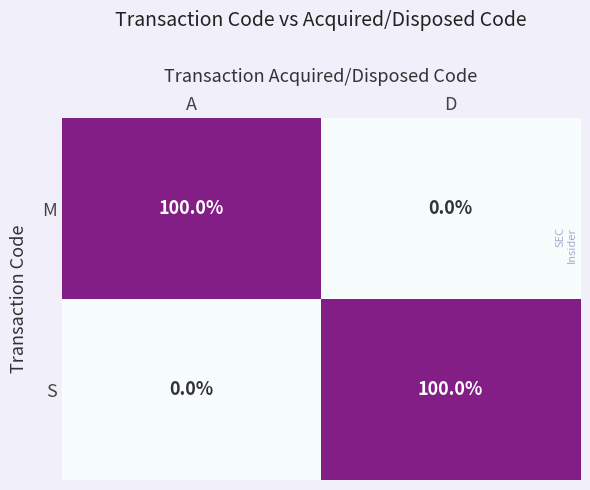

What is the total value across all series at D?

100